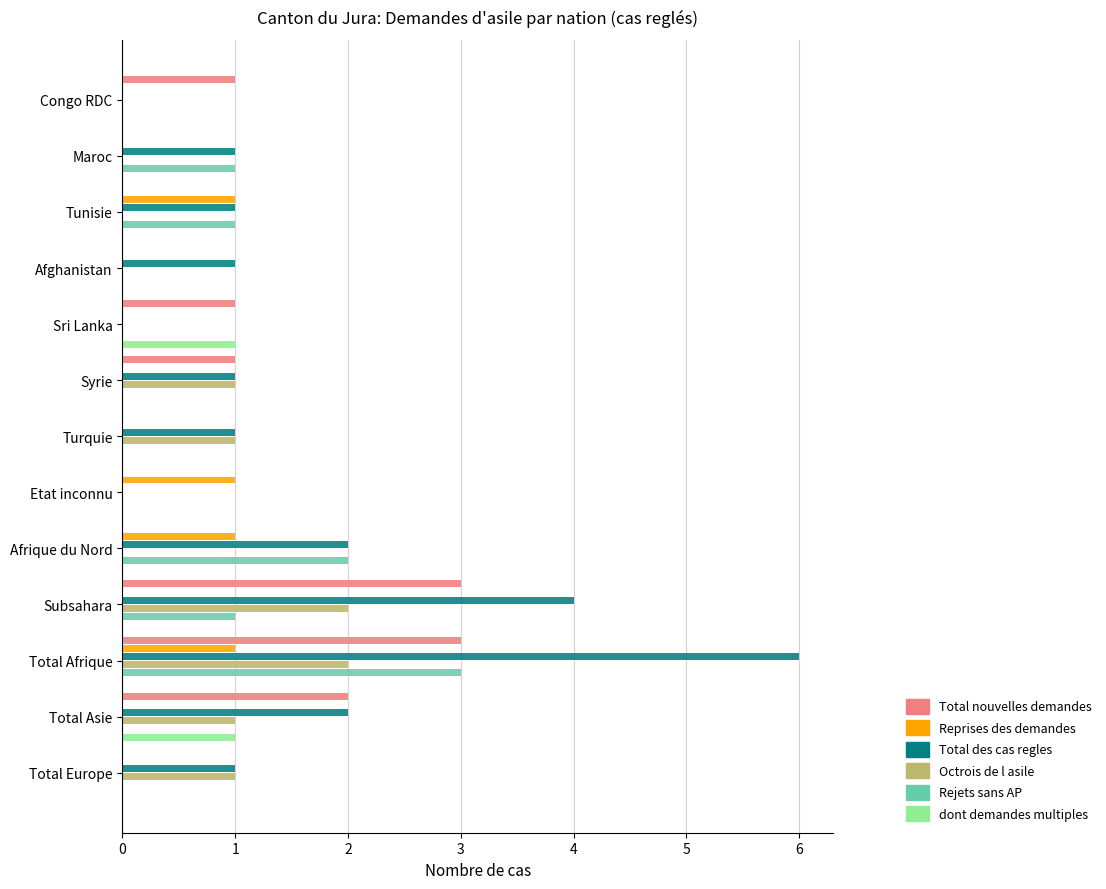

What are all the series names shown in the legend?

Total nouvelles demandes, Reprises des demandes, Total des cas regles, Octrois de l asile, Rejets sans AP, dont demandes multiples